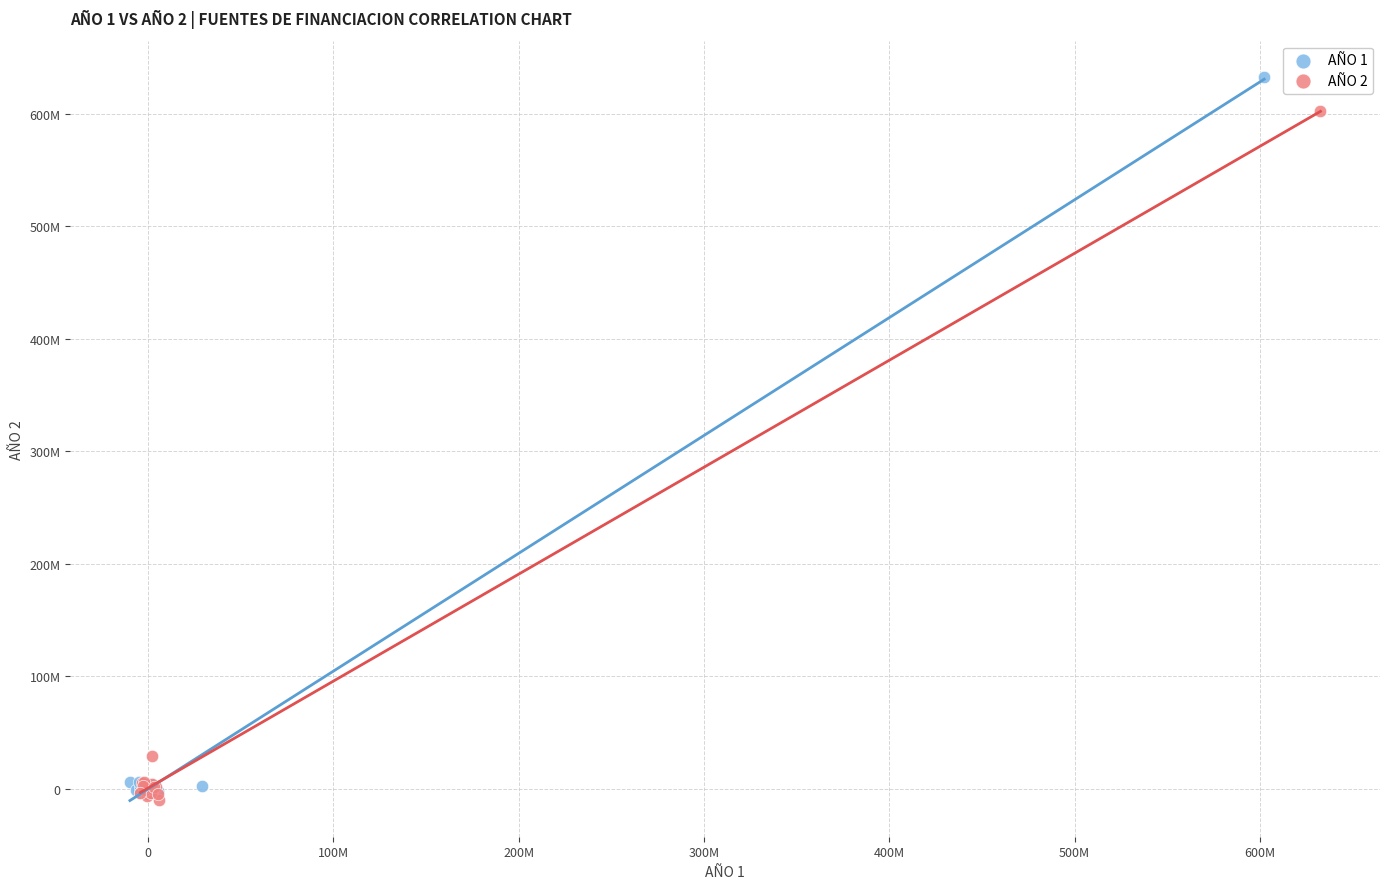

Which series has the widest spread of Y values?

AÑO 1